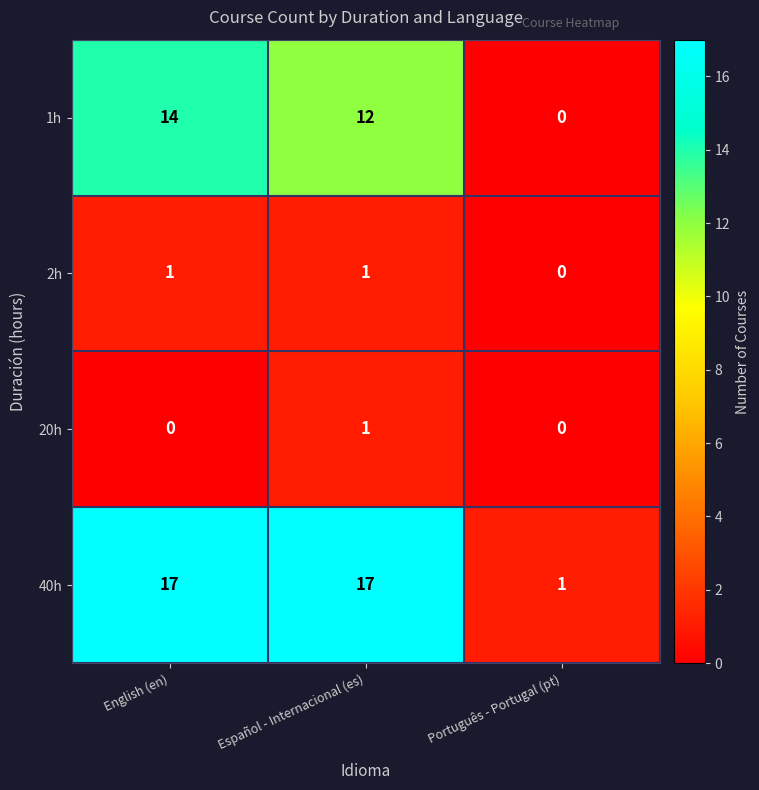

At how many categories does at least one series exceed 16?

2